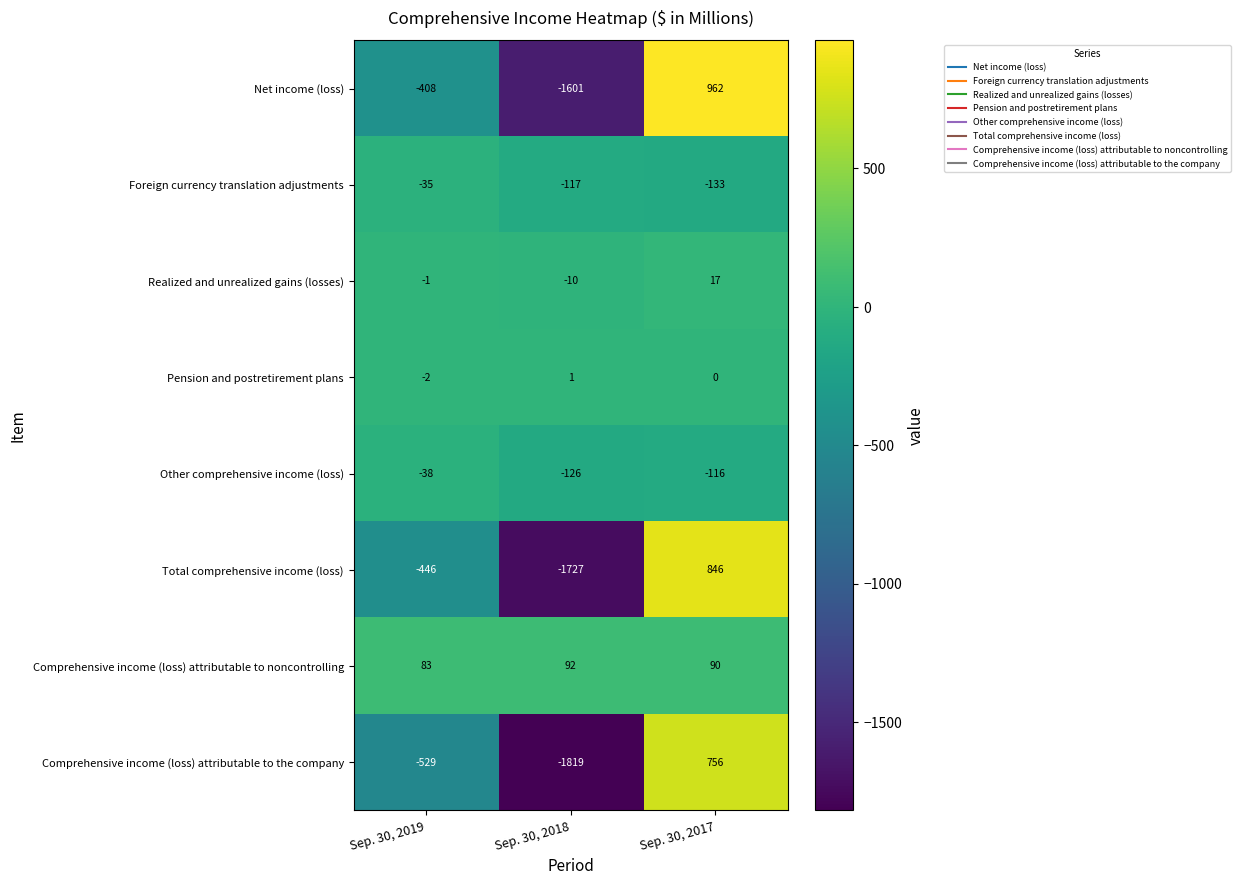

What is the spread (max minus min) of values at Sep. 30, 2018?

1911